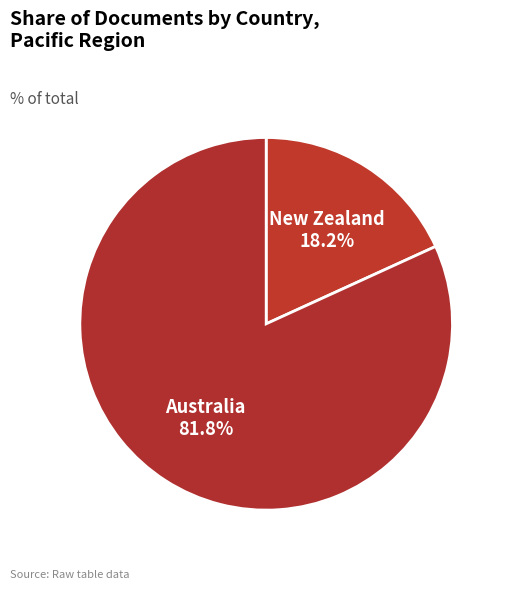

What is the majority slice?

Australia